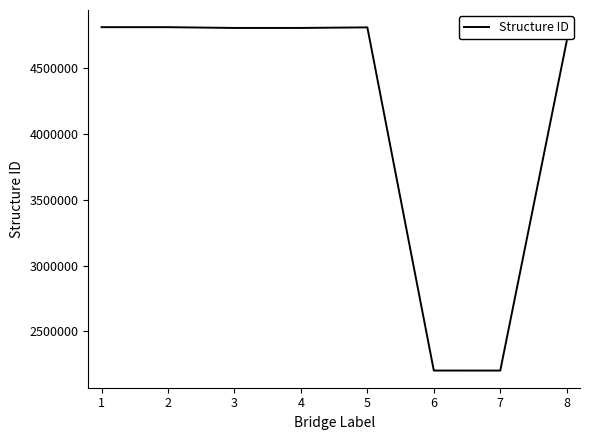

Count the number of data series in this chart.

1